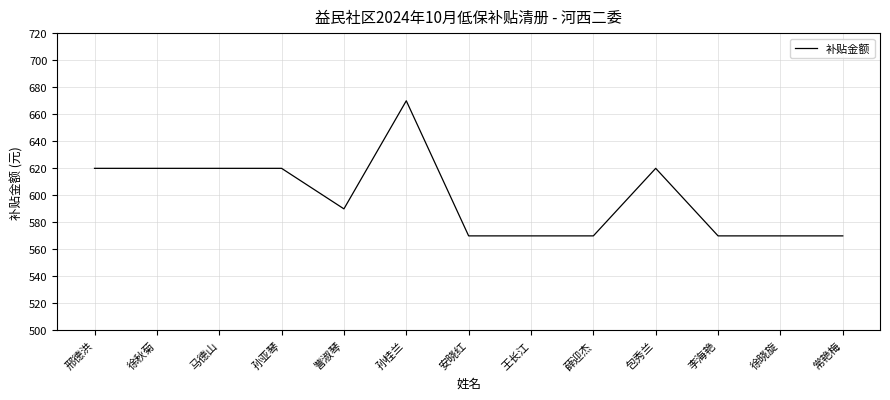

Does the chart display data point markers on the line(s)?

No